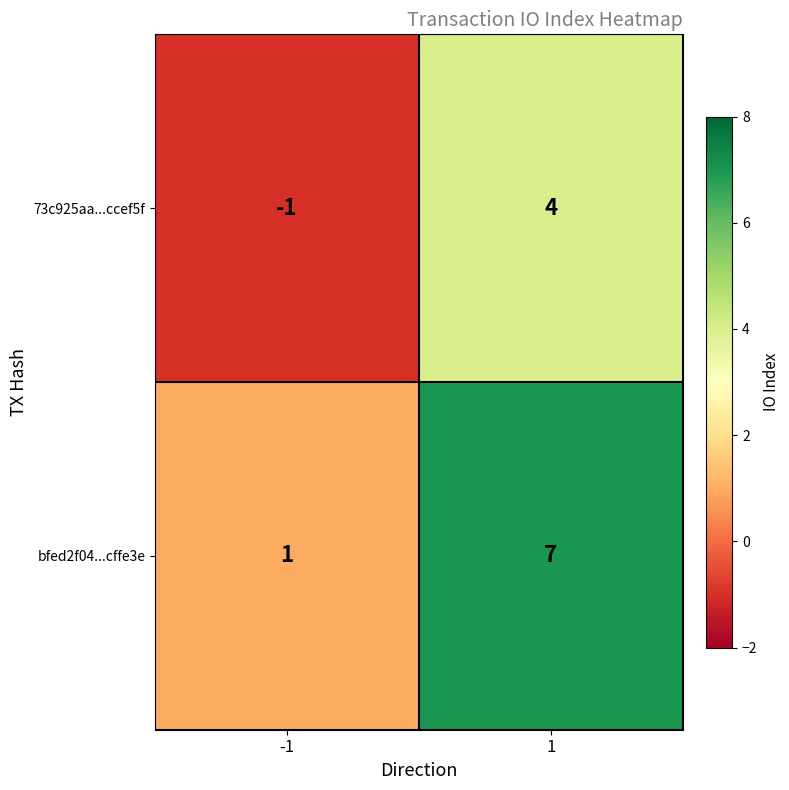

How many values in 73c925aa...ccef5f are below zero?

1